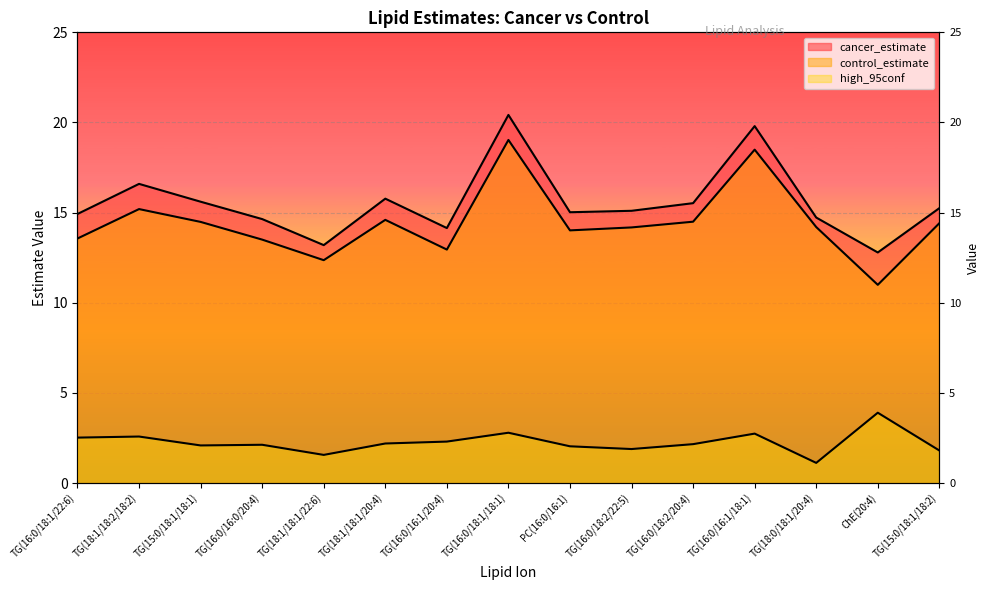

What position from the left is ChE(20:4)?

14